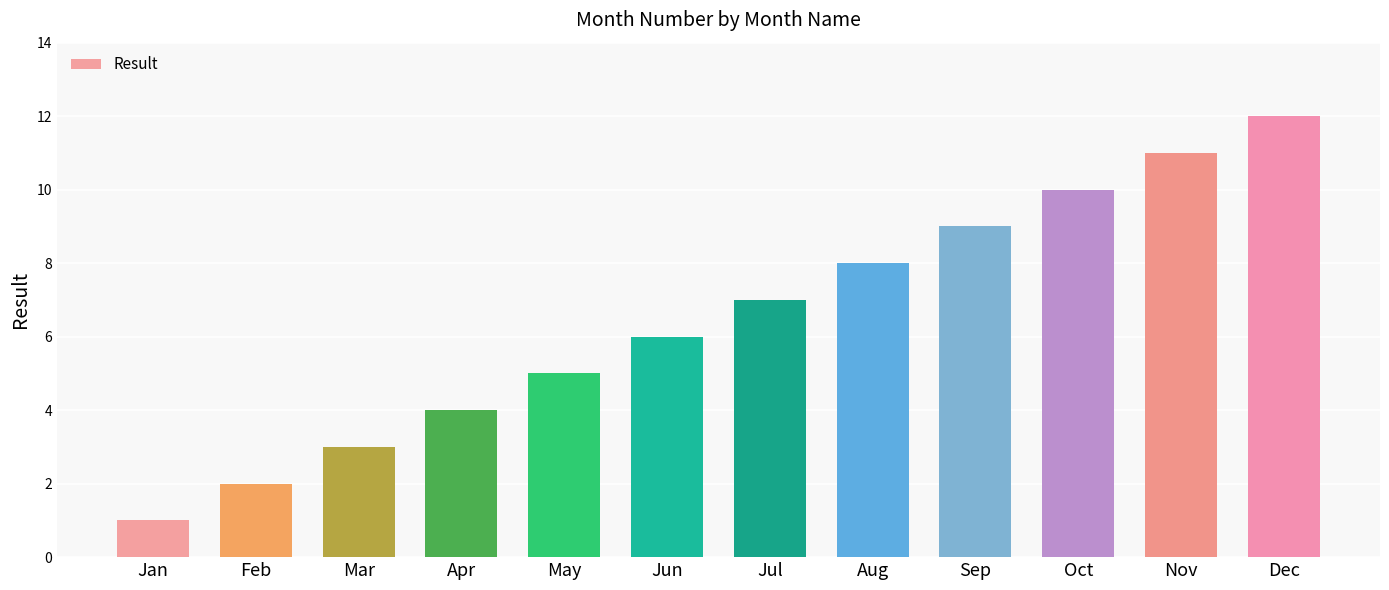

What is the sum of all values?

78